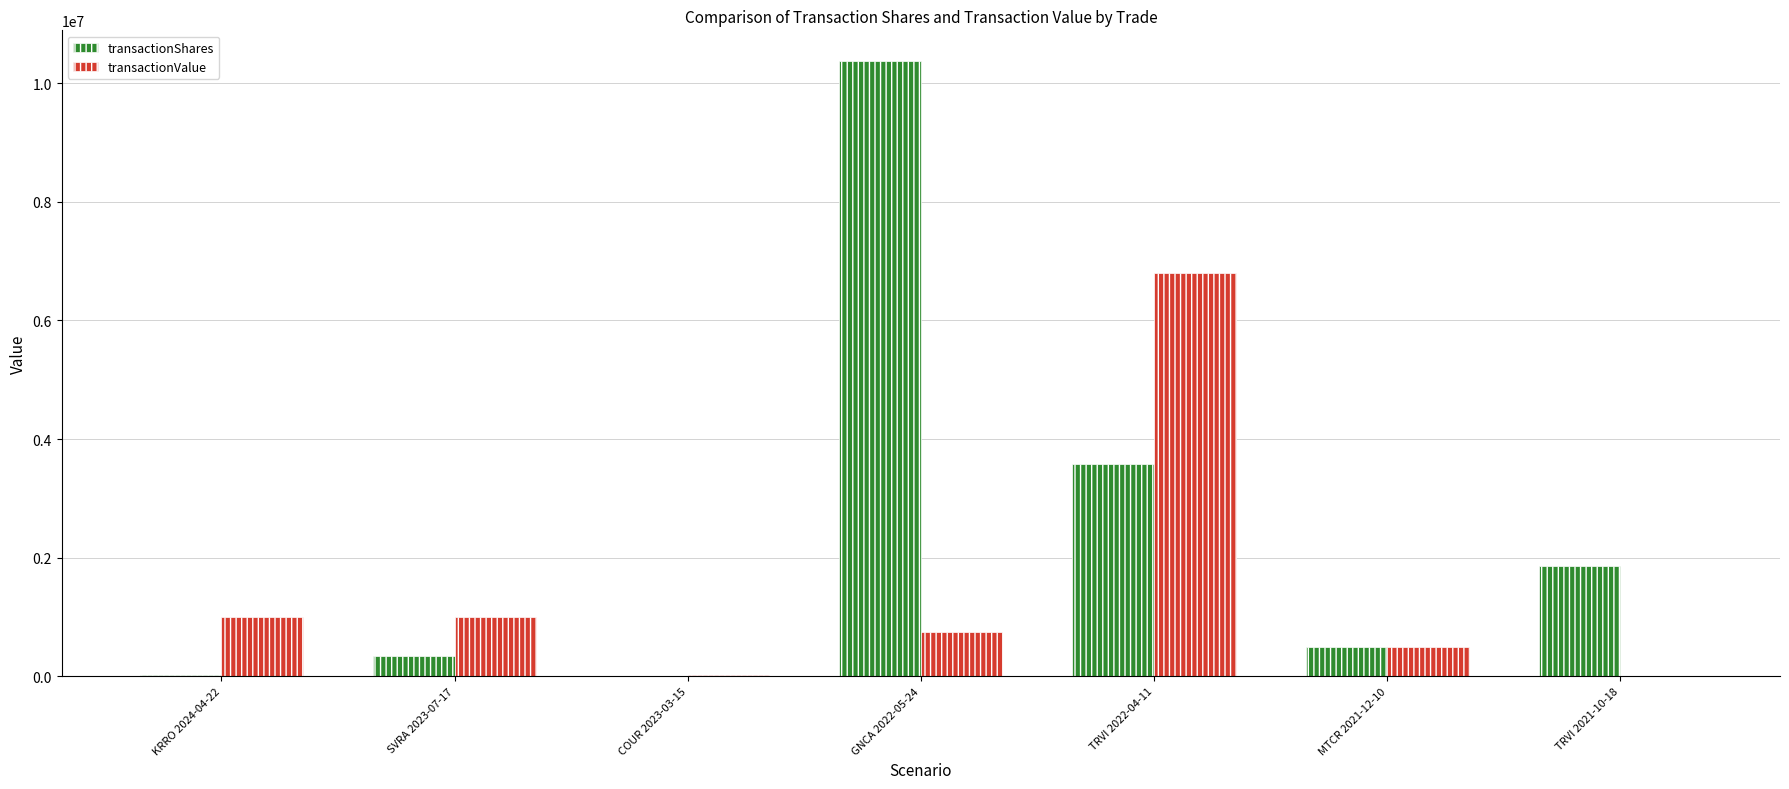

The value of transactionValue at TRVI 2022-04-11 is 11084973. True or false?

False